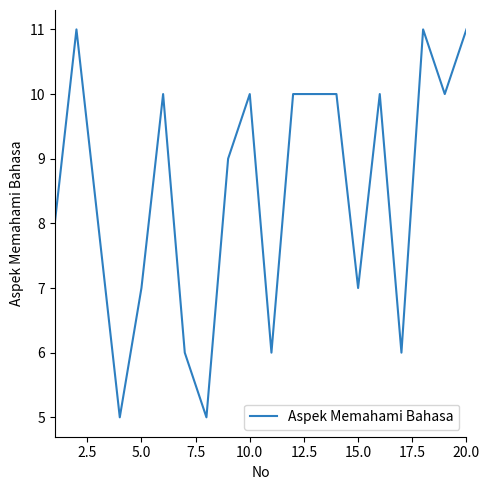

What is the greatest value displayed?

11